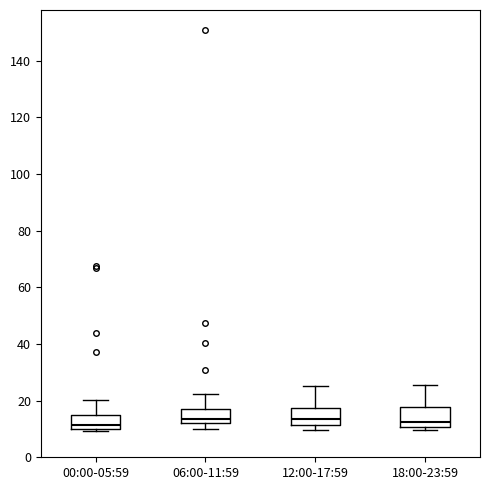

Where is the lower edge of the box for 00:00-05:59 on the y-axis? The values are not printed on the chart, so give them approximately, as read against the axis.

10